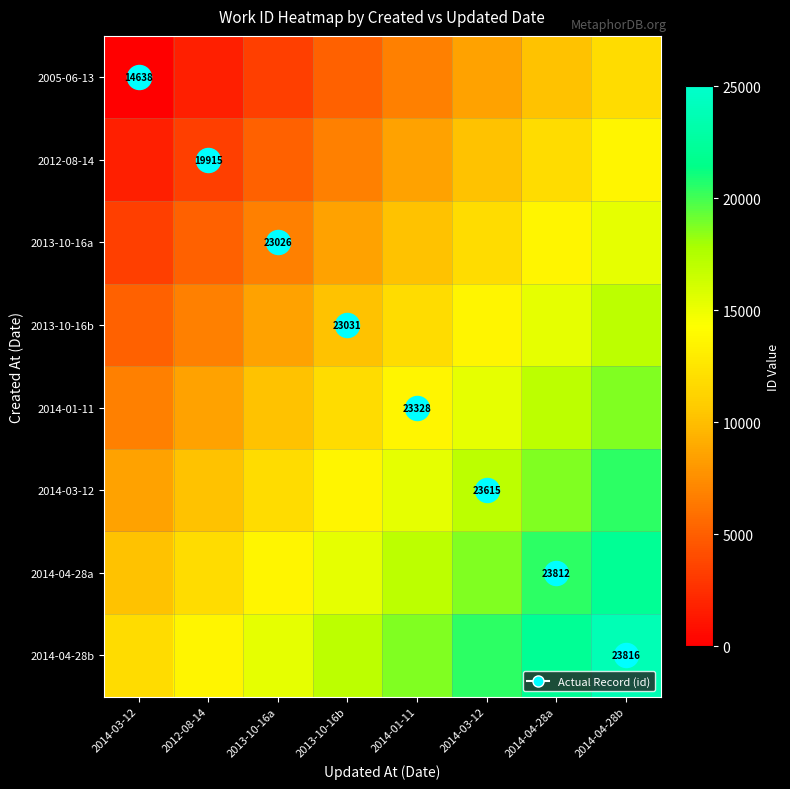

At 2014-01-11, list the series in order from largest to smallest.

2014-04-28b, 2014-04-28a, 2014-03-12, 2014-01-11, 2013-10-16b, 2013-10-16a, 2012-08-14, 2005-06-13